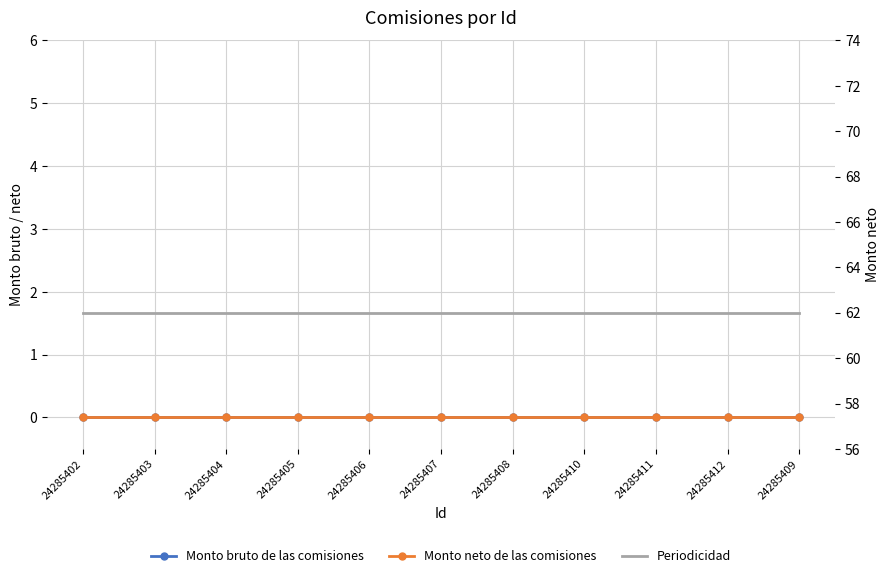

Reading left to right, transcribe all the data shown in this chart.

Monto bruto de las comisiones: 0	0	0	0	0	0	0	0	0	0	0
Monto neto de las comisiones: 0	0	0	0	0	0	0	0	0	0	0
Periodicidad: 62	62	62	62	62	62	62	62	62	62	62